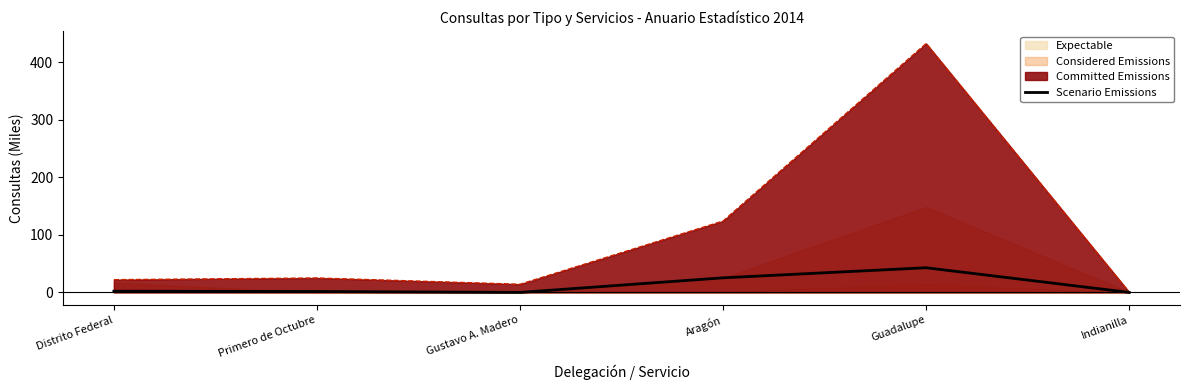

Is it true that the value at Primero de Octubre is 2.1?

False